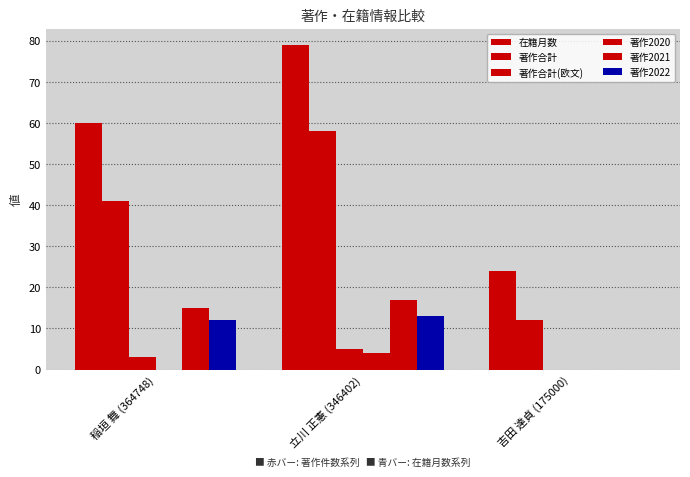

Is it true that 著作合計 equals 41 at 稲垣 舞 (364748)?

True